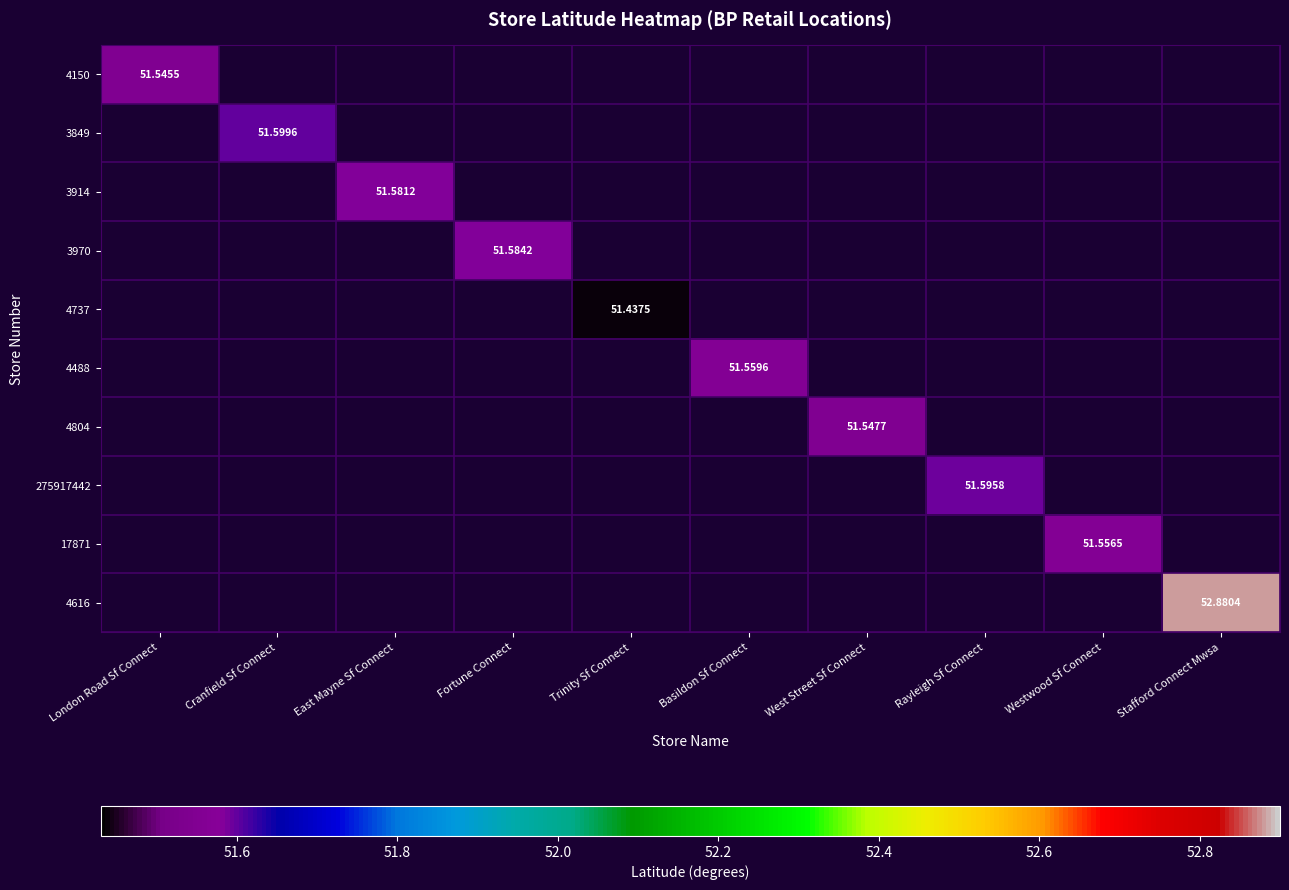

Which series has the largest range (max minus min)?

4150